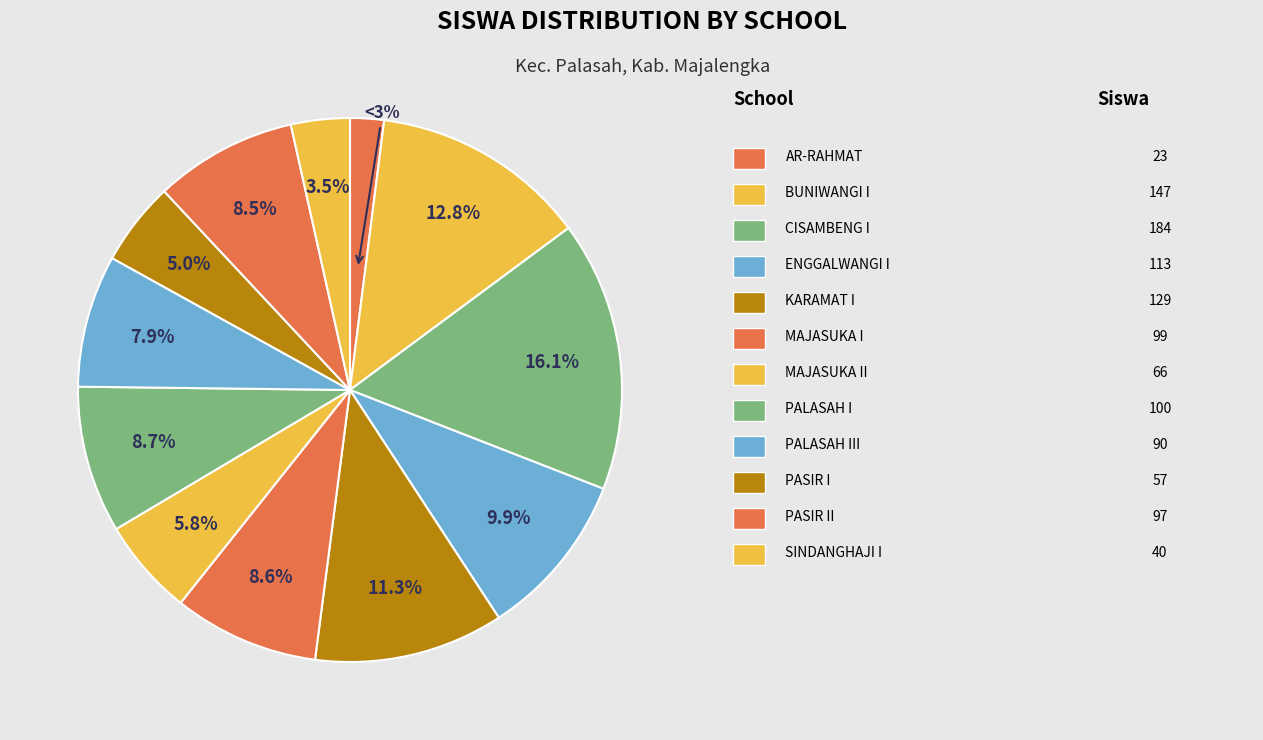

Is there any slice that represents more than half of the pie?

No